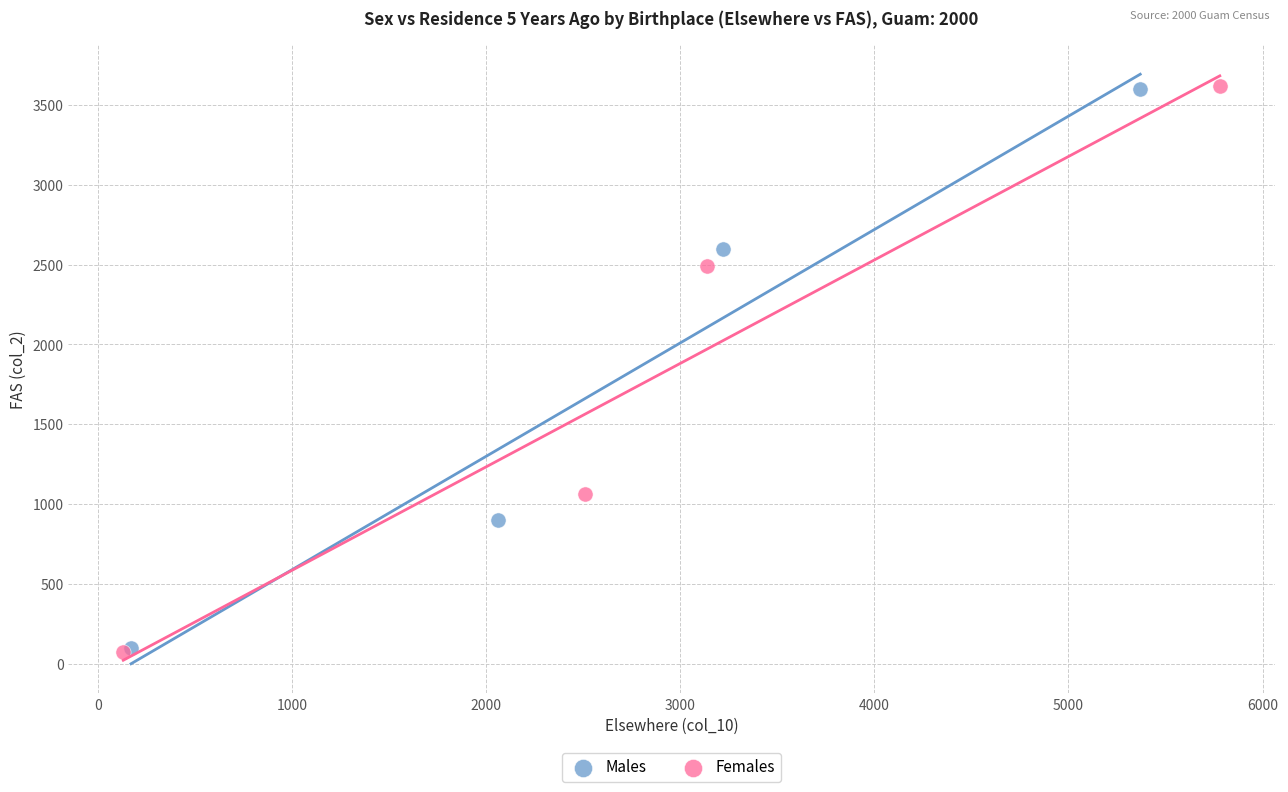

Which series has the widest spread of Y values?

Females